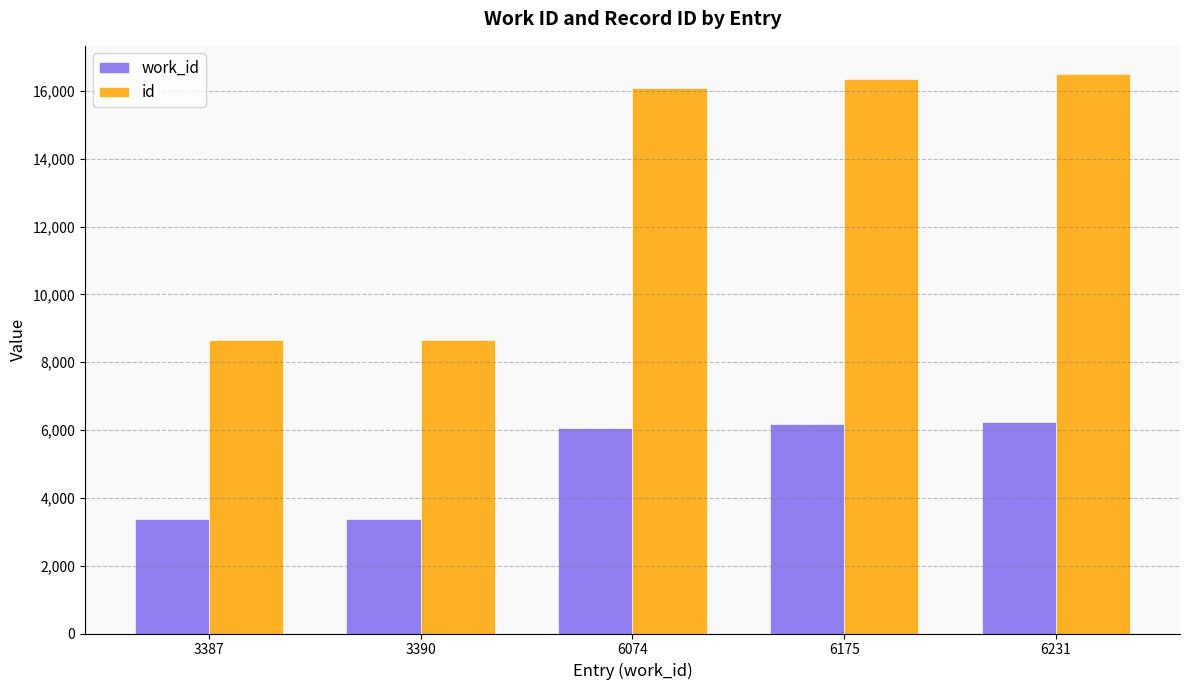

What is the total value across all series at 3387?

12055